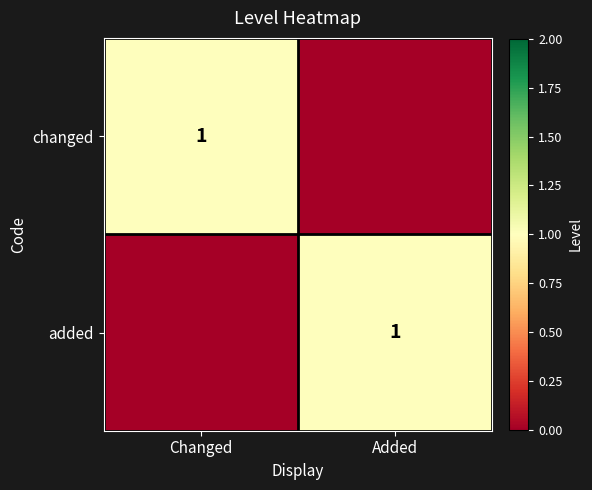

Is it true that added equals 0 at Added?

False